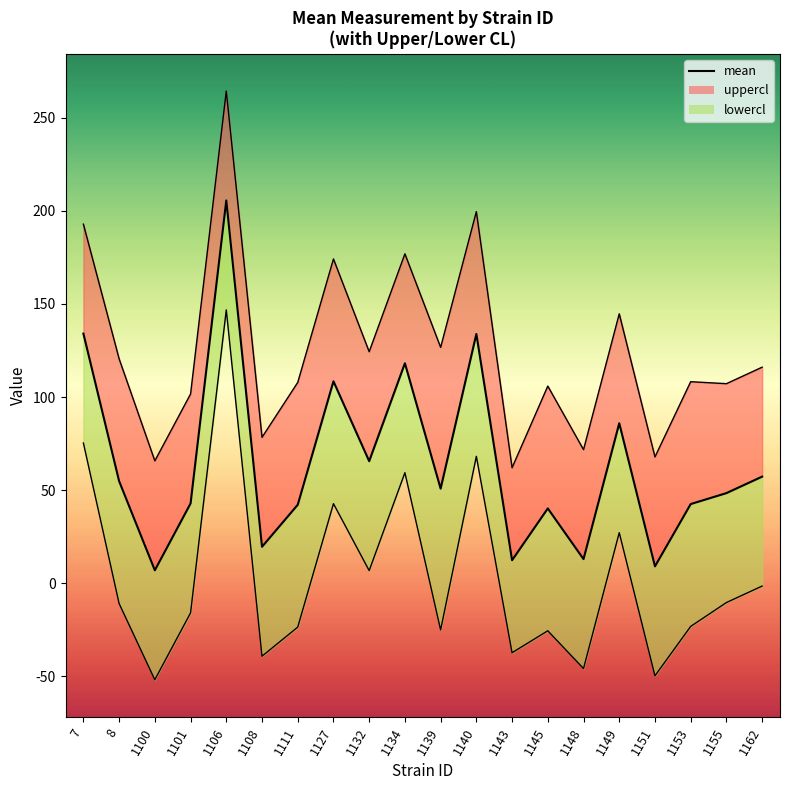

What is the minimum value shown in the chart?

7.0